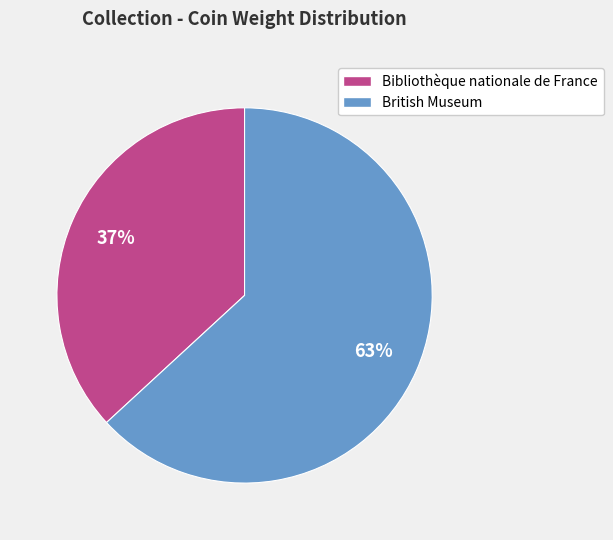

How many segments does this pie chart have?

2